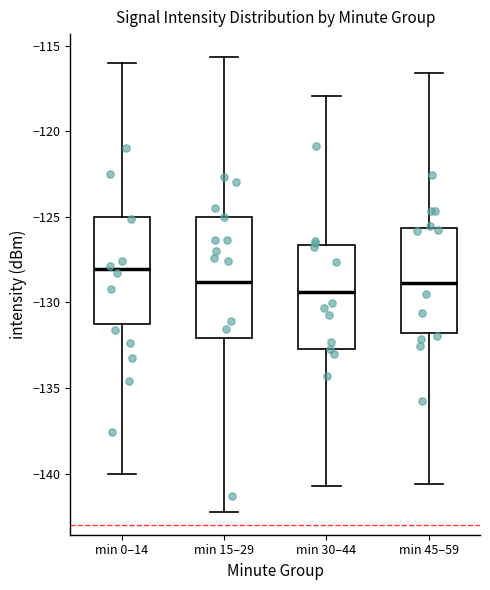

Reading left to right, transcribe this box plot: for each box, give where its median line is, the range the box spans, and where its two whiskers end, as read against the y-axis. The values are not printed on the chart, so give them approximately, as read against the axis.

min 0–14: median -128.0, box -131.0 to -125.0, whiskers -140.0 to -116.0
min 15–29: median -129.0, box -132.0 to -125.0, whiskers -142.0 to -115.5
min 30–44: median -129.5, box -132.5 to -126.5, whiskers -140.5 to -118.0
min 45–59: median -129.0, box -132.0 to -125.5, whiskers -140.5 to -116.5